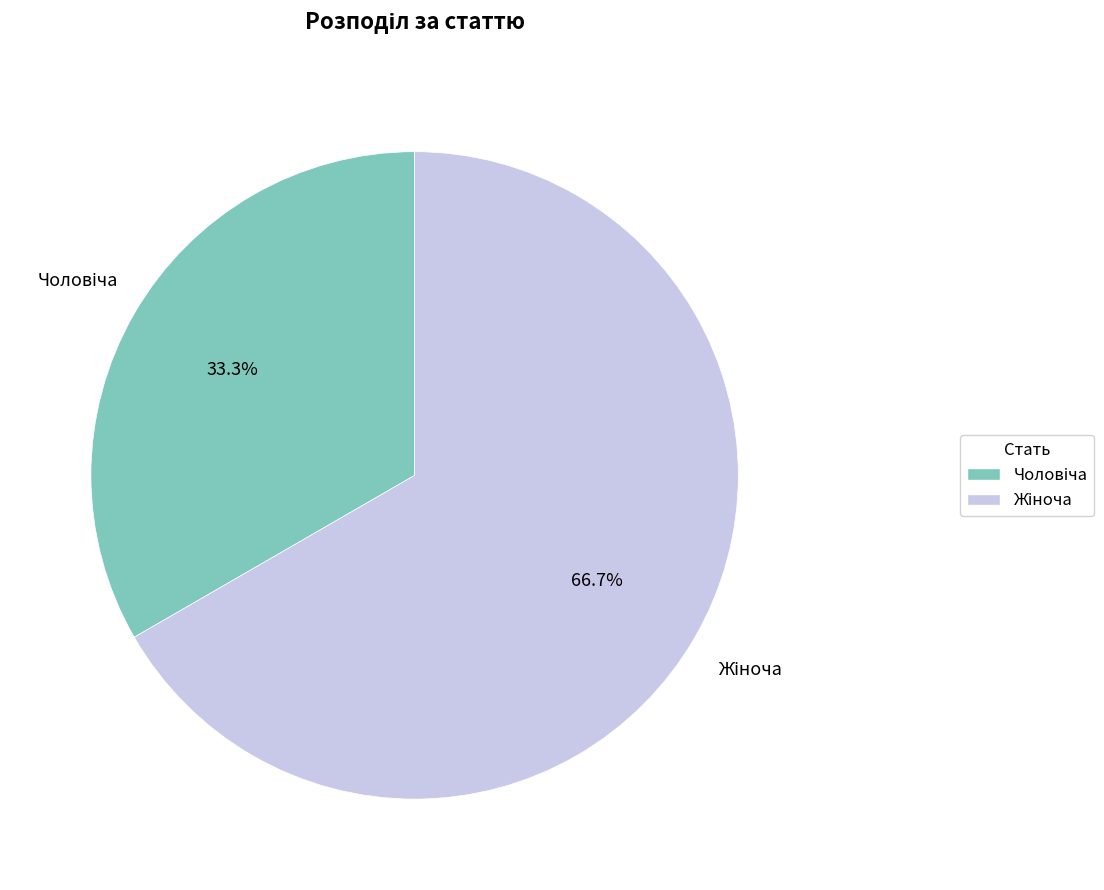

Is there any slice that represents more than half of the pie?

Yes